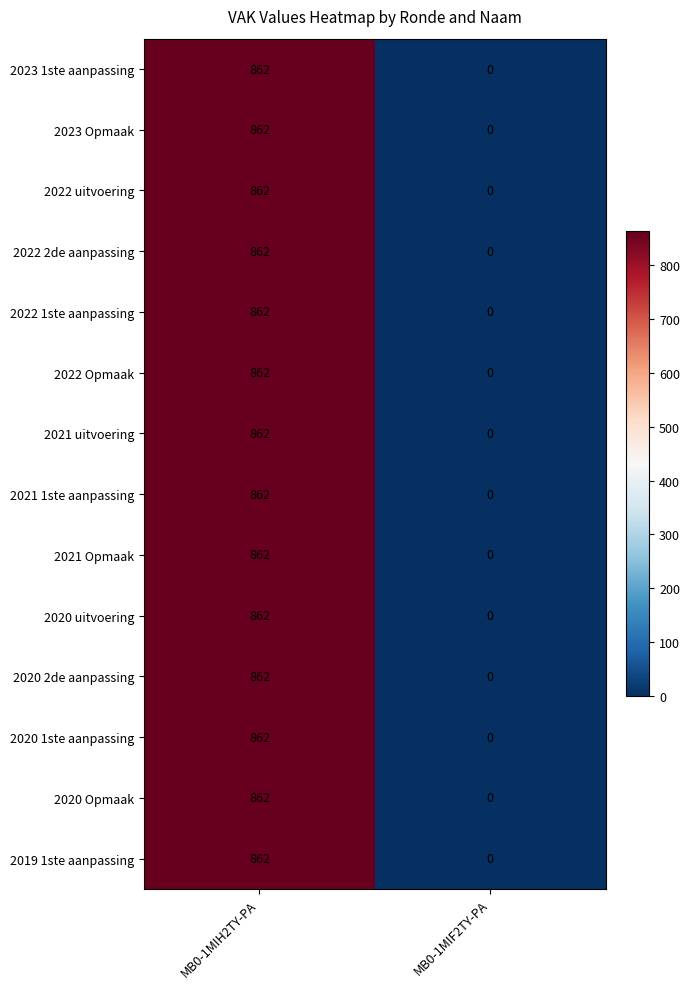

What is the sum of the 2021 Opmaak values at MB0-1MIF2TY-PA and MB0-1MIH2TY-PA?

862